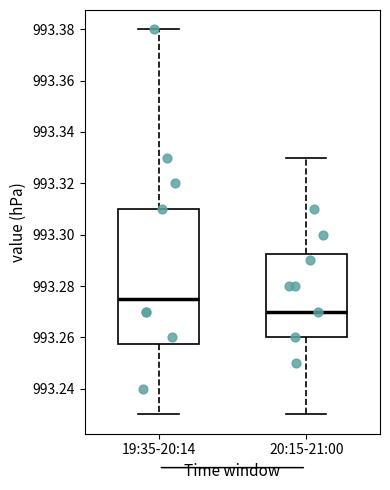

Reading left to right, read every box against the y-axis: the position of its median line, the range the box covers, and the ends of its whiskers. The values are not printed on the chart, so give them approximately, as read against the axis.

19:35-20:14: median 993.276, box 993.258 to 993.310, whiskers 993.230 to 993.380
20:15-21:00: median 993.270, box 993.260 to 993.292, whiskers 993.230 to 993.330